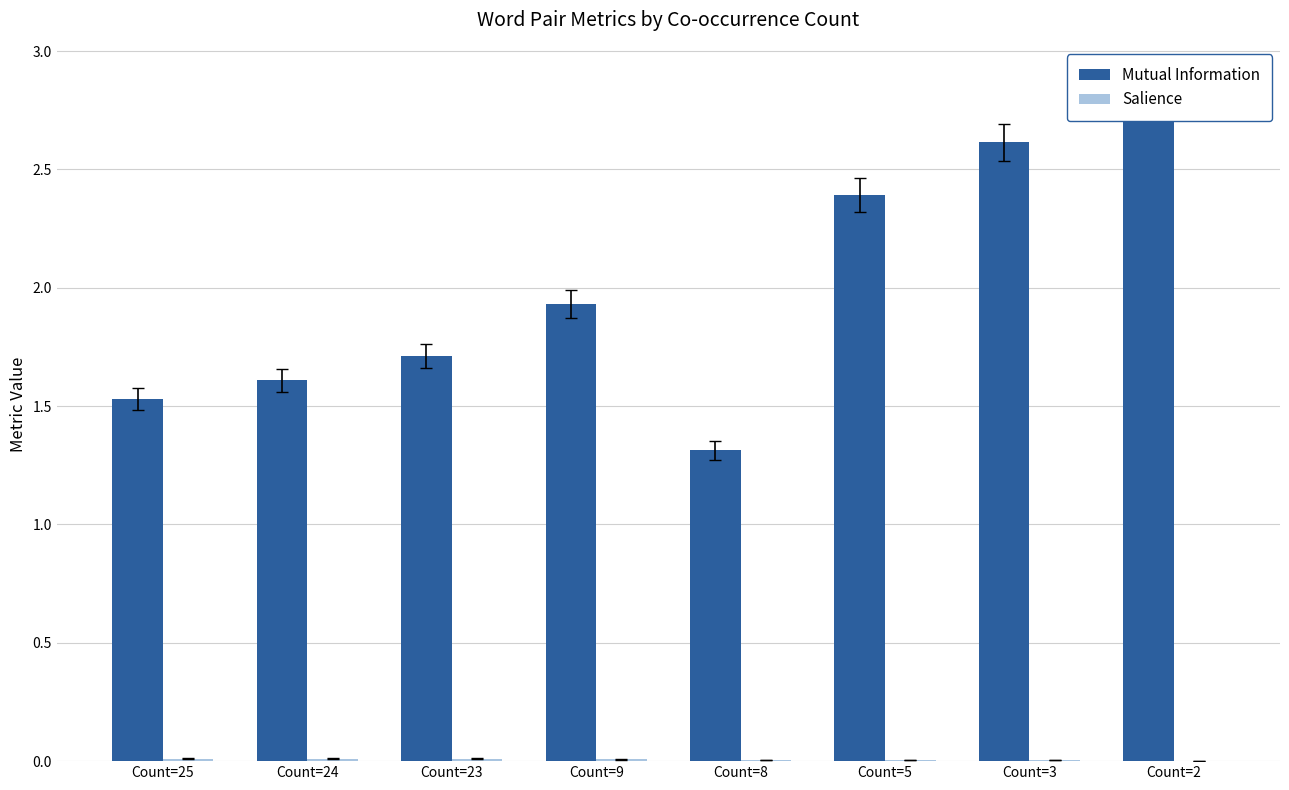

Which category has the highest value in the Salience series?

Count=25